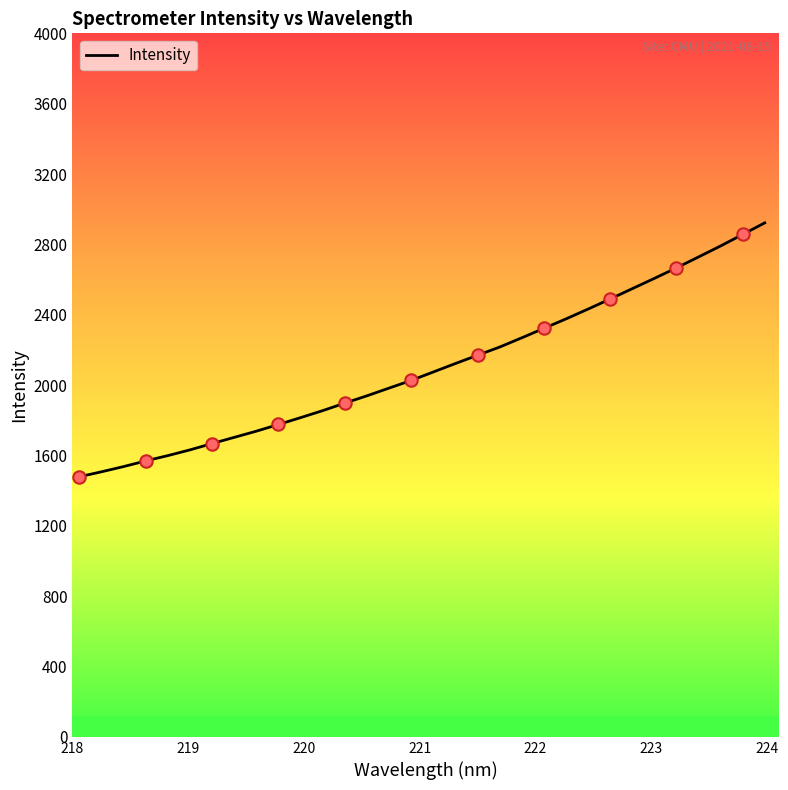

What is the smallest value displayed?

1479.0